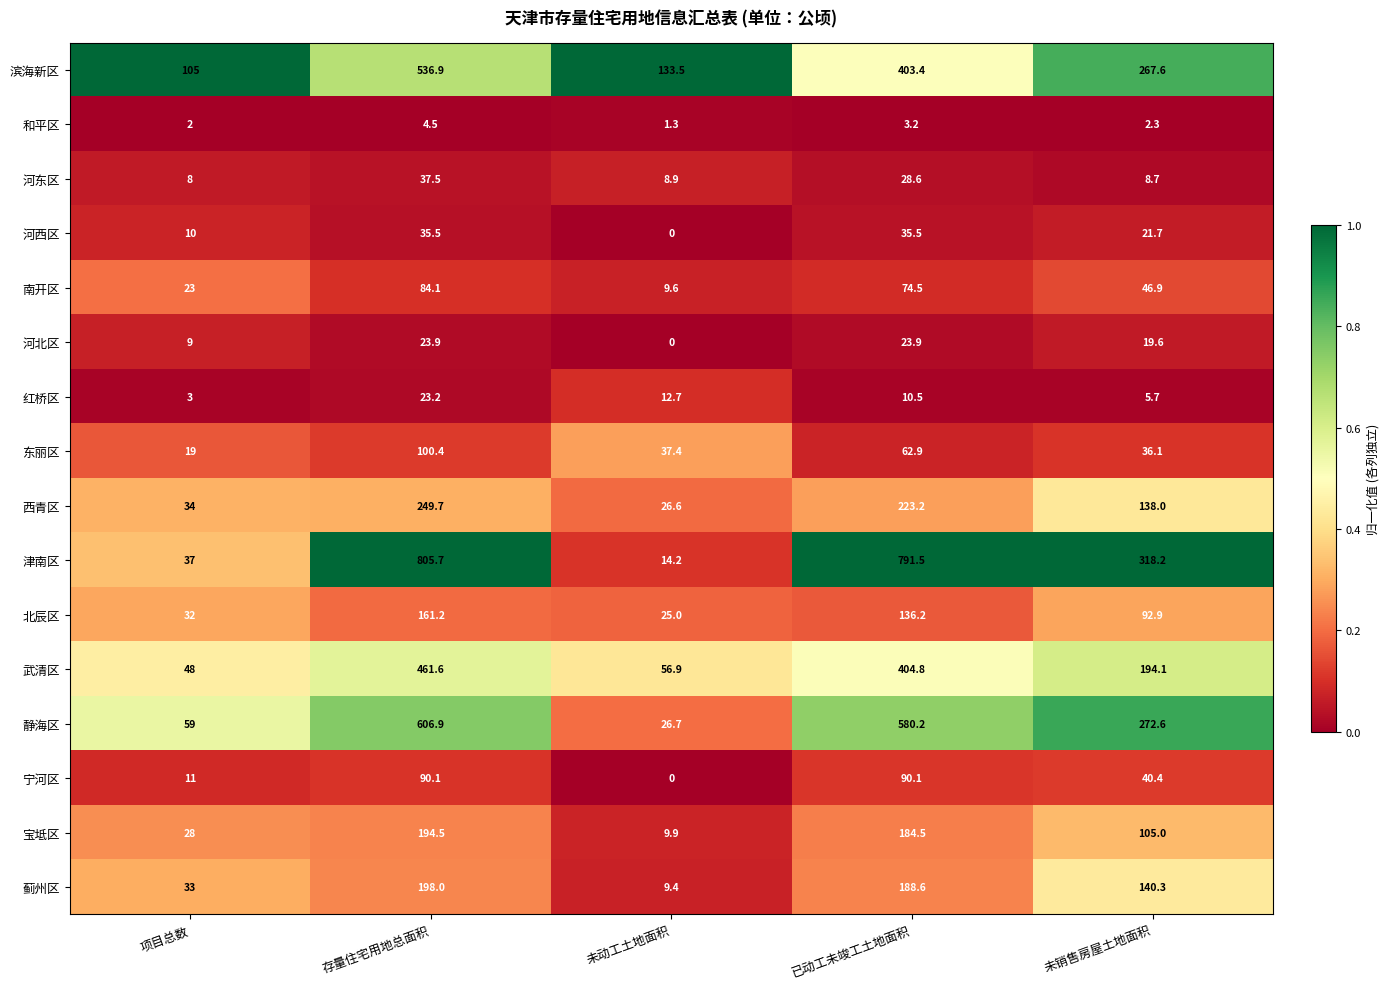

What is the difference between the maximum and second lowest values in the 北辰区 series?

129.2